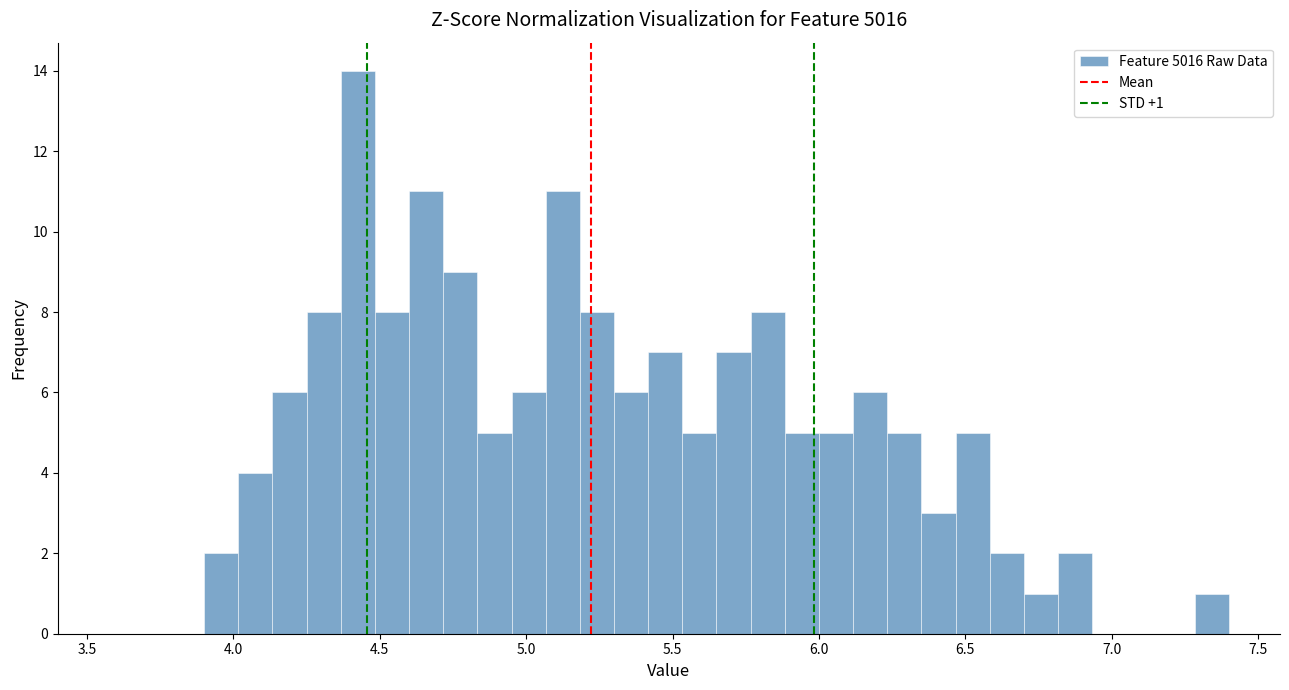

Read against the x-axis, roughly where is the centre of the tallest bar?

4.45